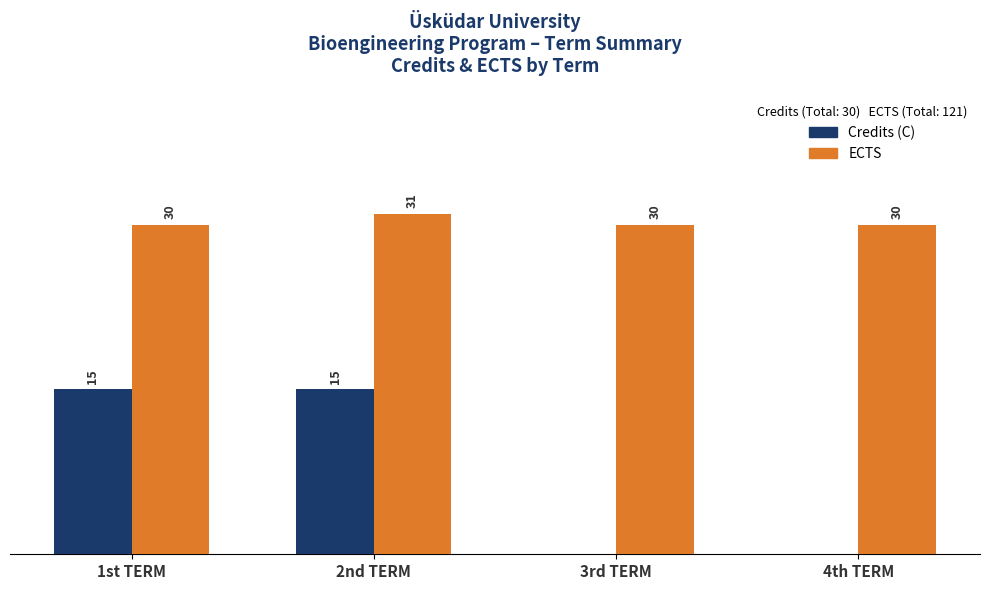

Which series has the largest total across all categories?

ECTS